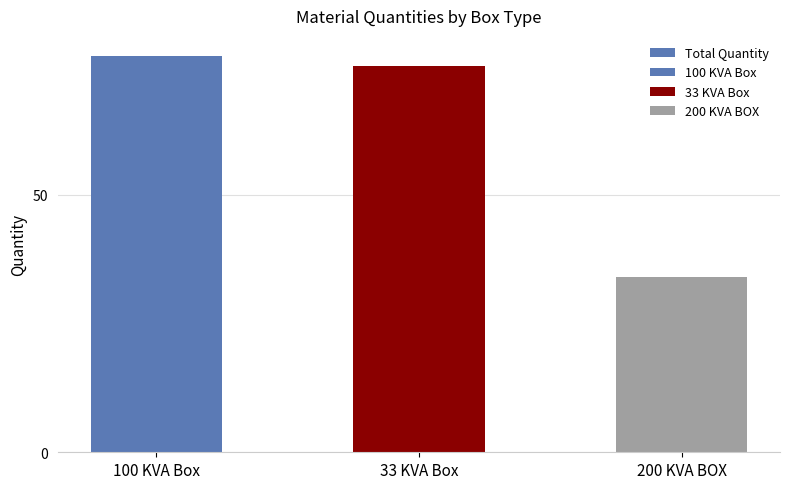

What is the change in value from 100 KVA Box to 200 KVA BOX?

-43